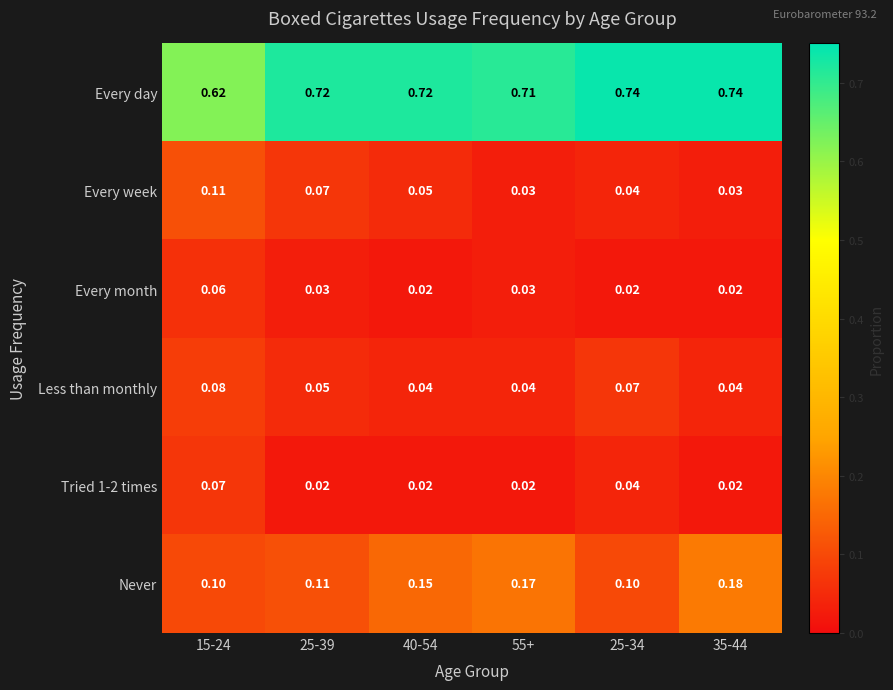

Is the value of Tried 1-2 times at 40-54 greater than the value of Every week at 35-44?

No